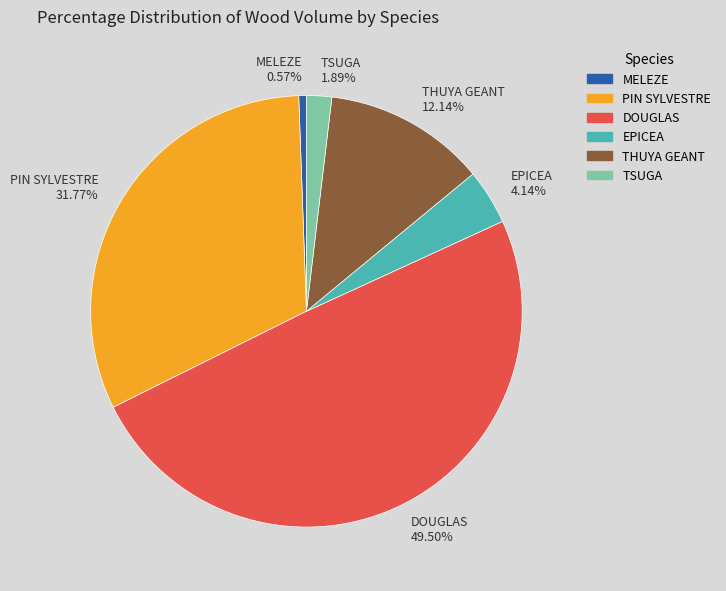

Combined, do PIN SYLVESTRE and EPICEA account for over 50%?

No